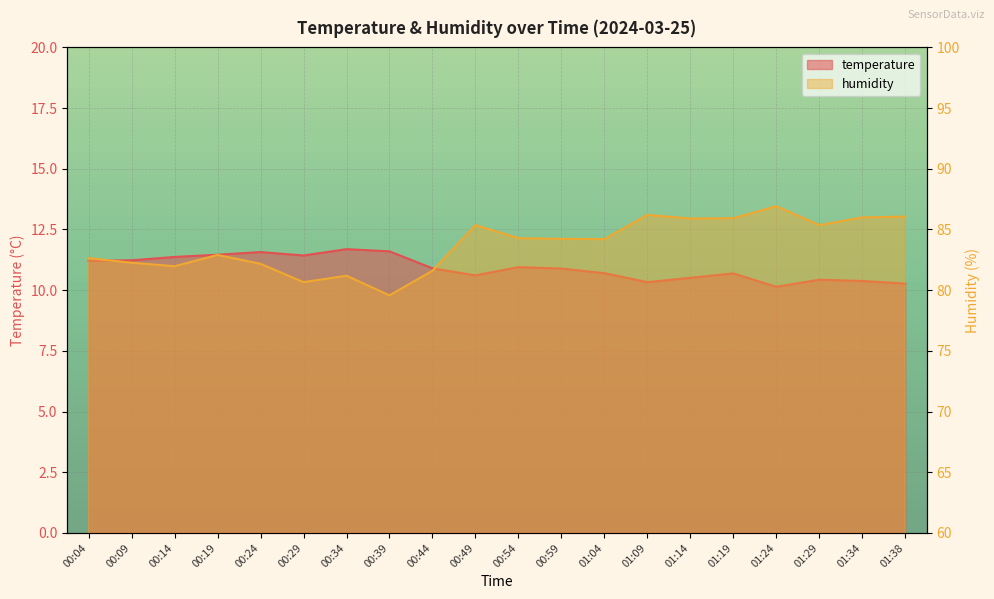

Which series has the largest range (max minus min)?

humidity